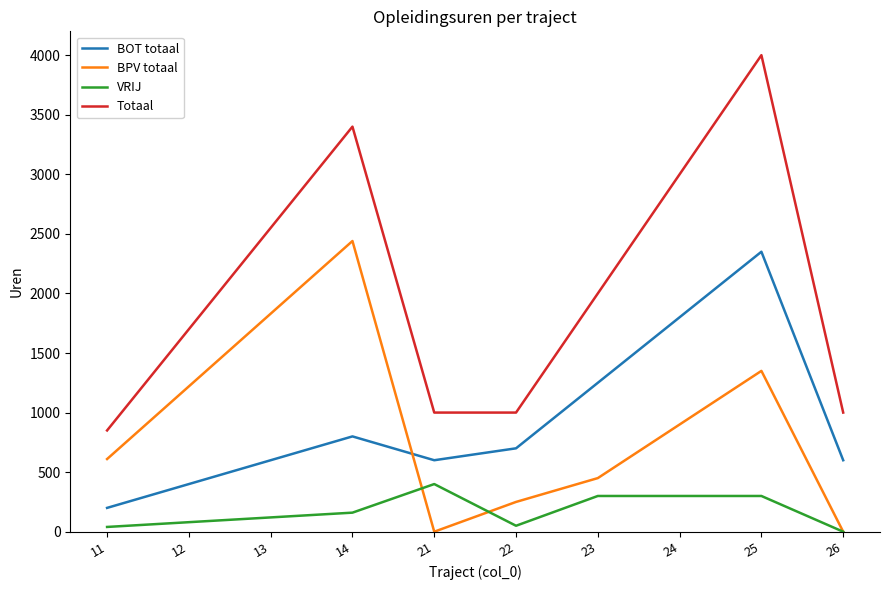

Between 22 and 25, which series saw the biggest shift?

Totaal